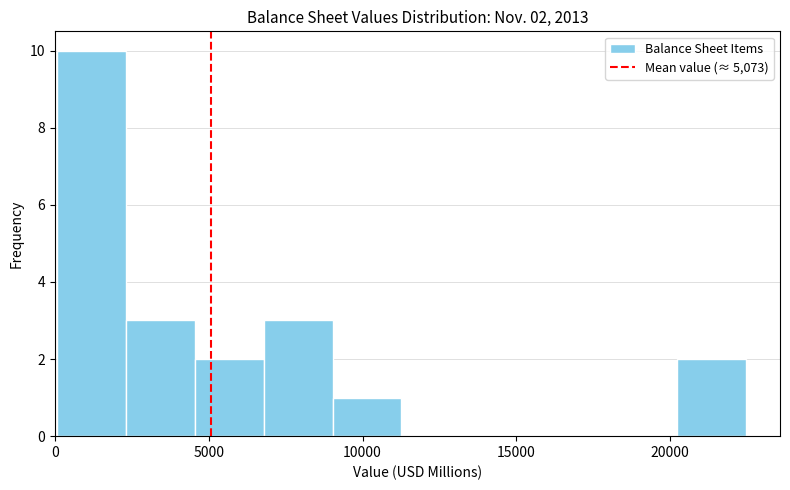

Over which range of the x-axis is the bar tallest?

0 to 2500